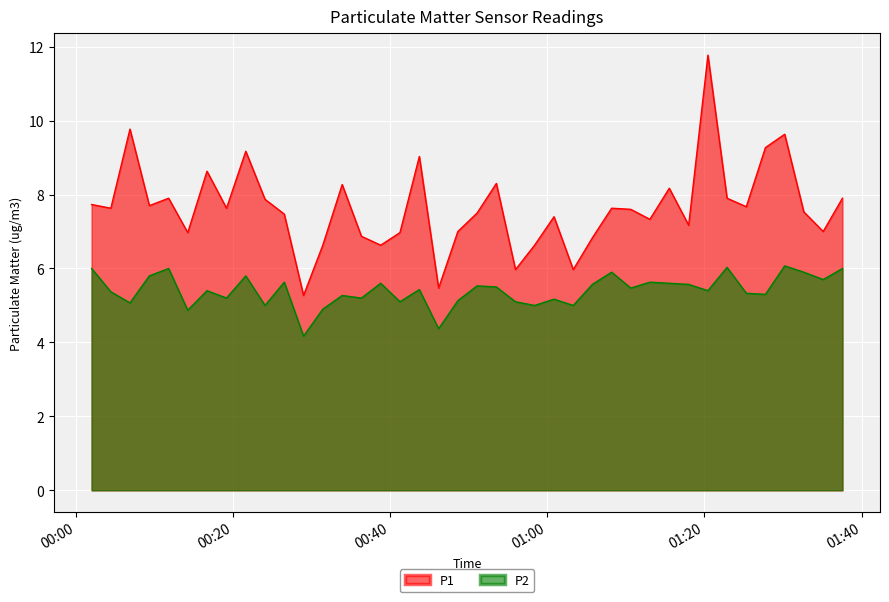

Which series has the largest total across all categories?

P1